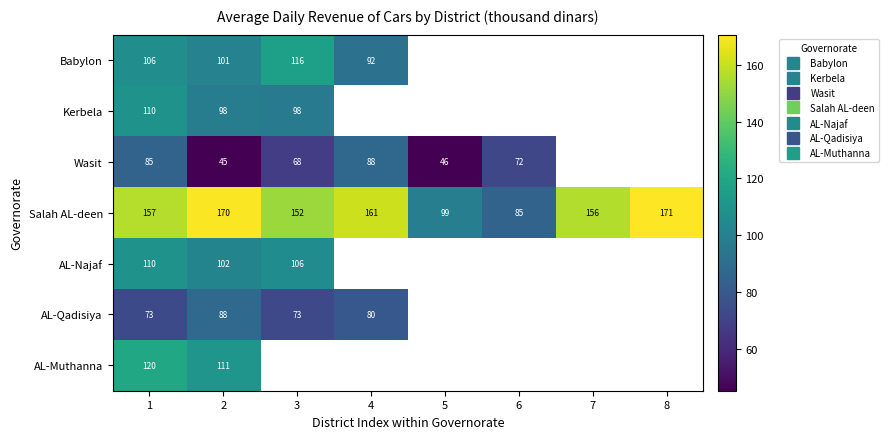

Which has a higher value, 1 or 3?

3